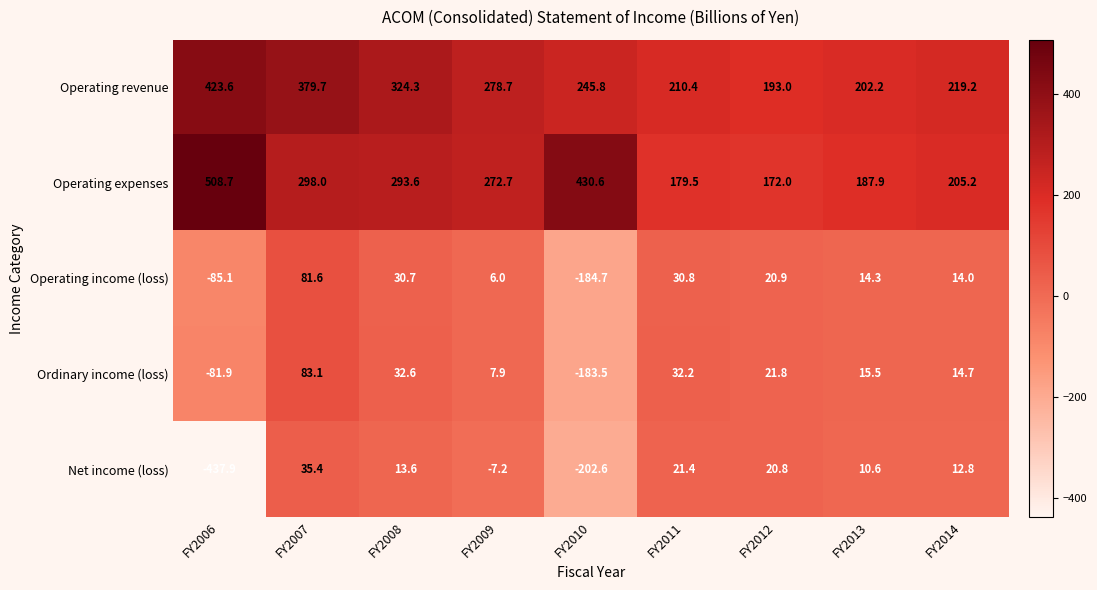

List the series in order of their peak value, lowest first.

Net income (loss), Operating income (loss), Ordinary income (loss), Operating revenue, Operating expenses